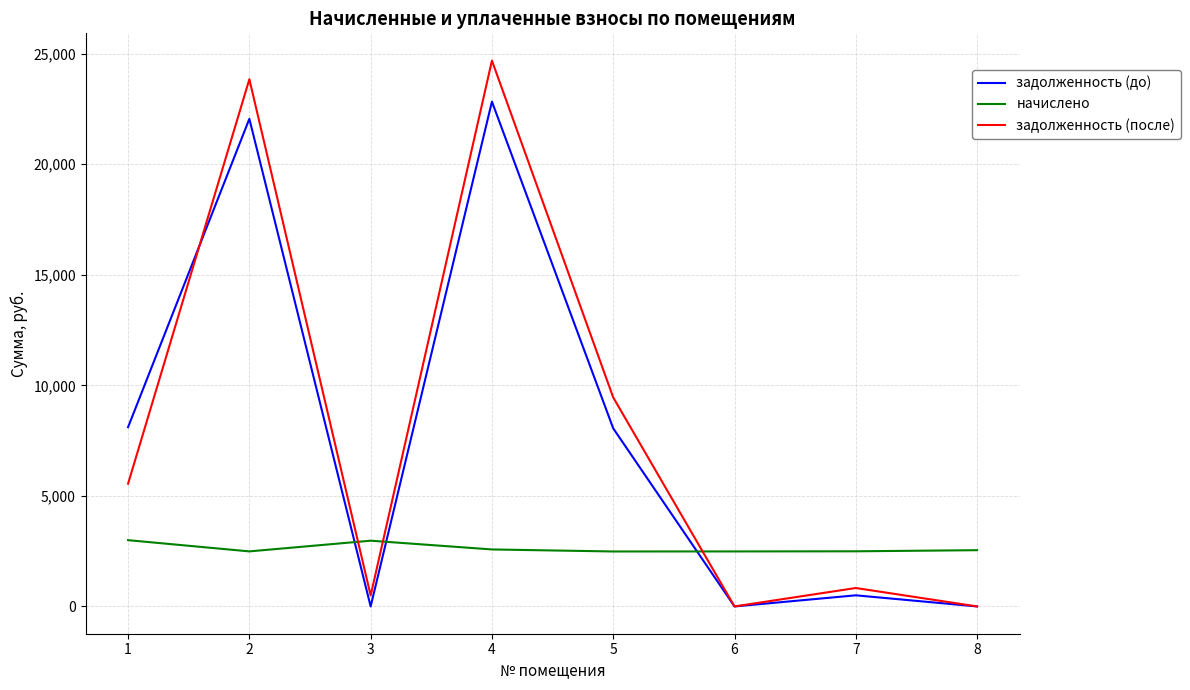

How many lines are shown in the chart?

3